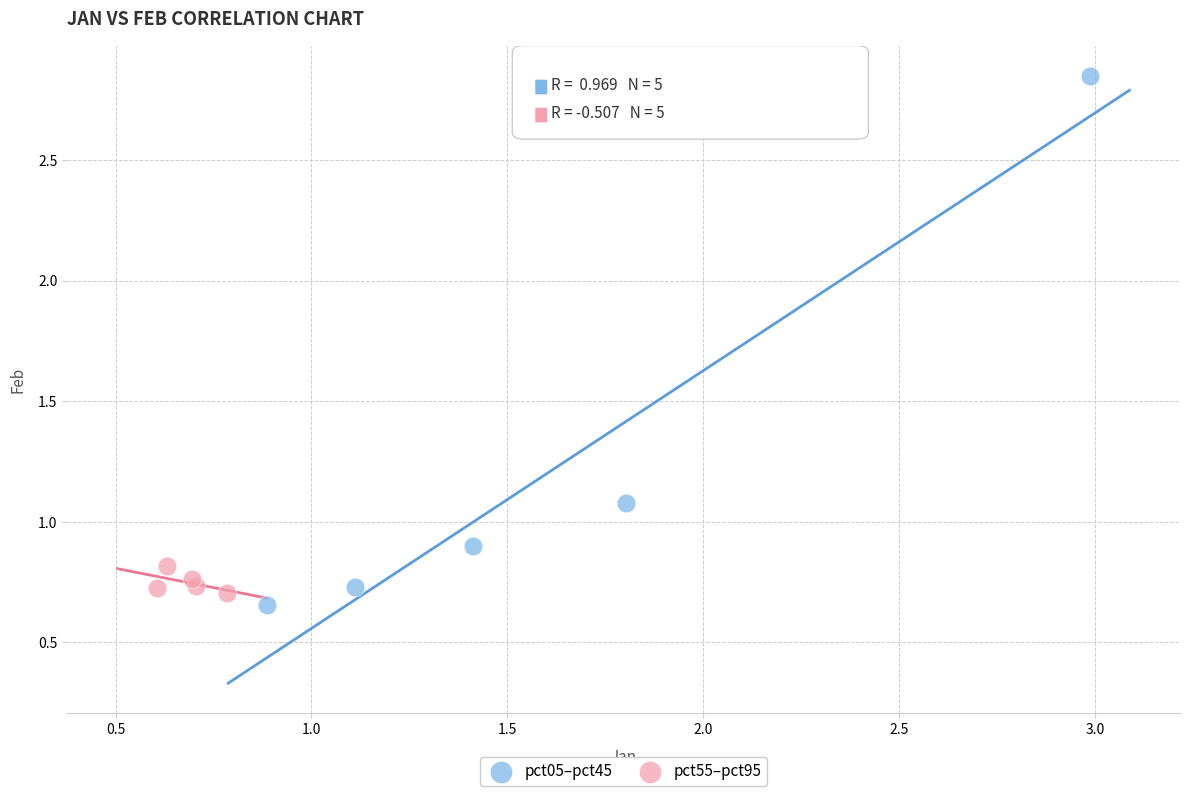

Which series has the largest Y range (max minus min)?

pct05–pct45